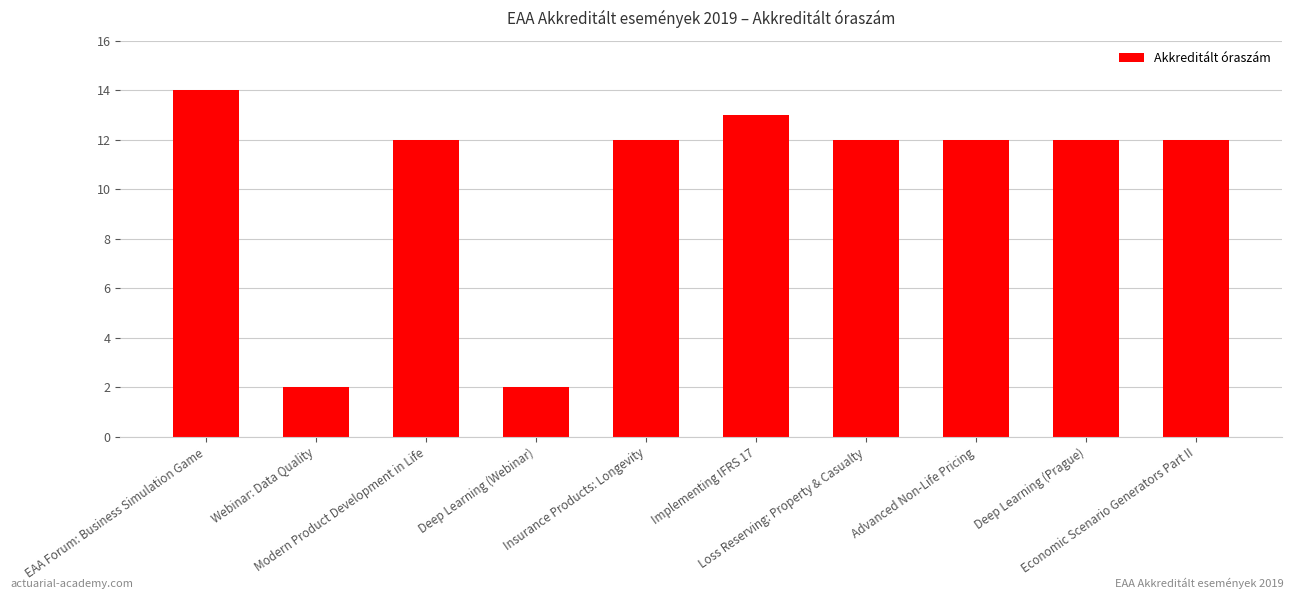

What is the change in value from EAA Forum: Business Simulation Game to Modern Product Development in Life?

-2